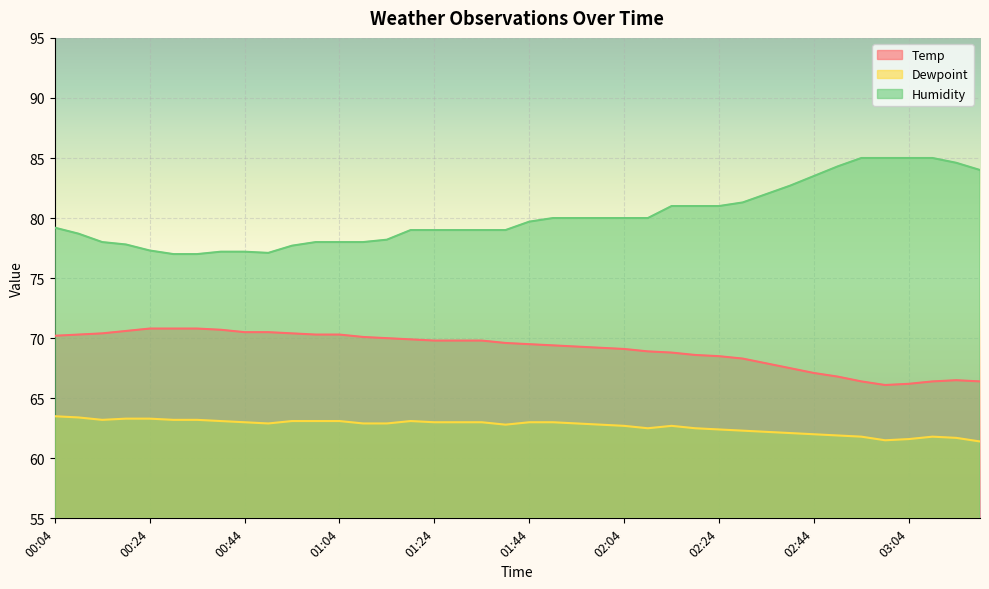

What is the maximum value for Temp?

70.8